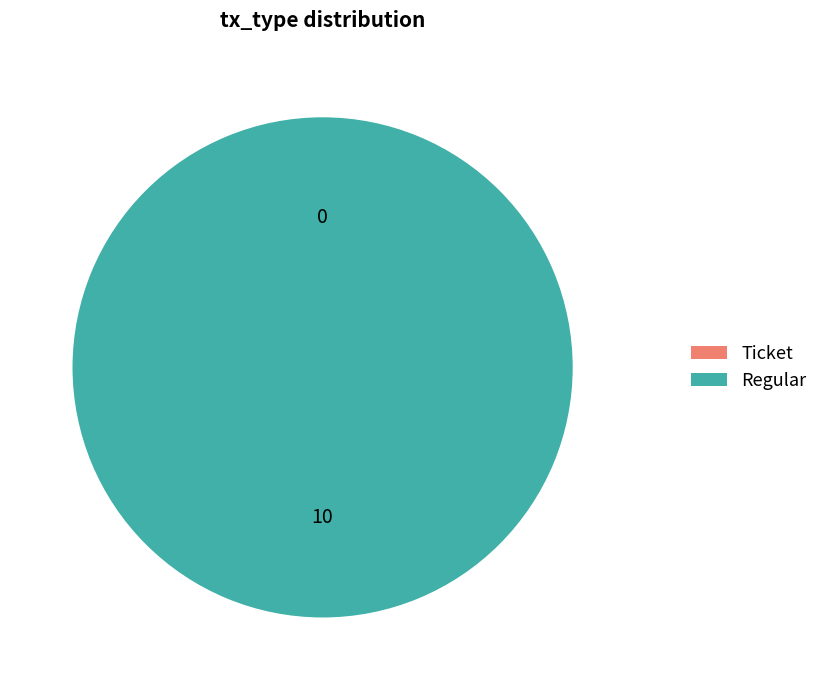

To the nearest percent, what is the difference between the Regular and Ticket slice percentages?

100%